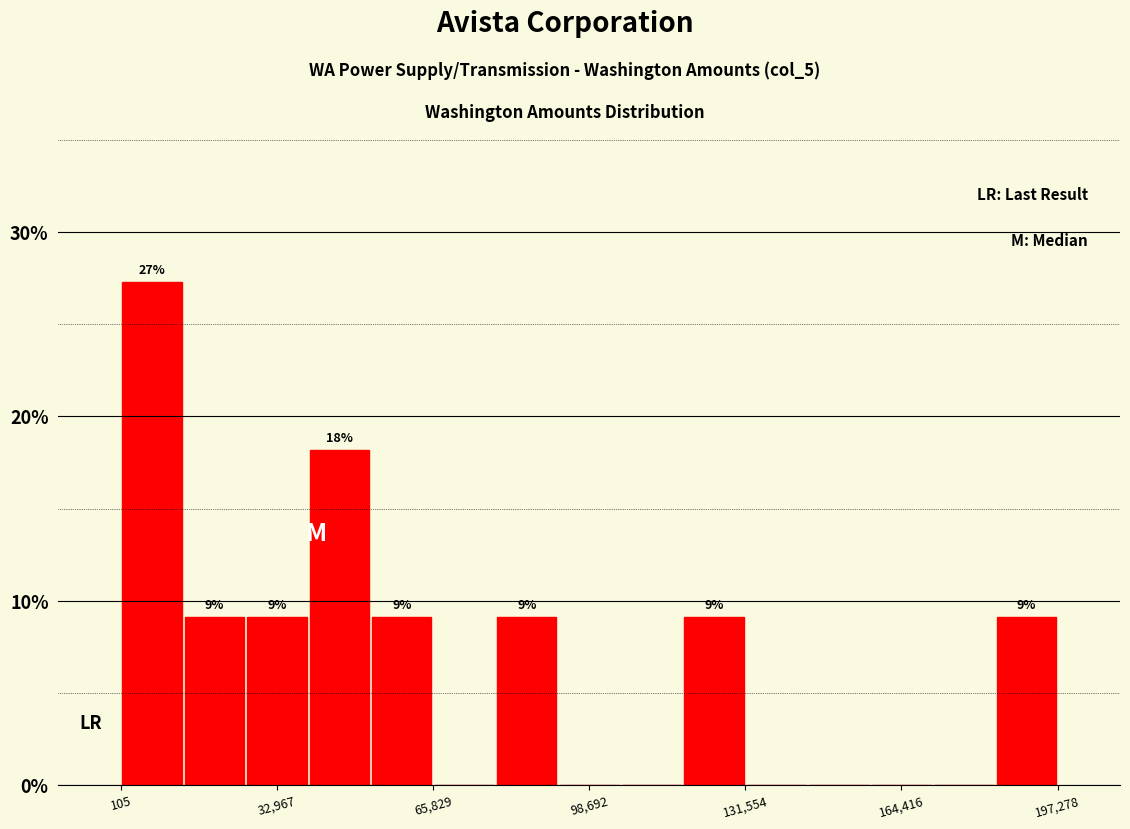

Read against the x-axis, roughly where is the centre of the tallest bar?

5000